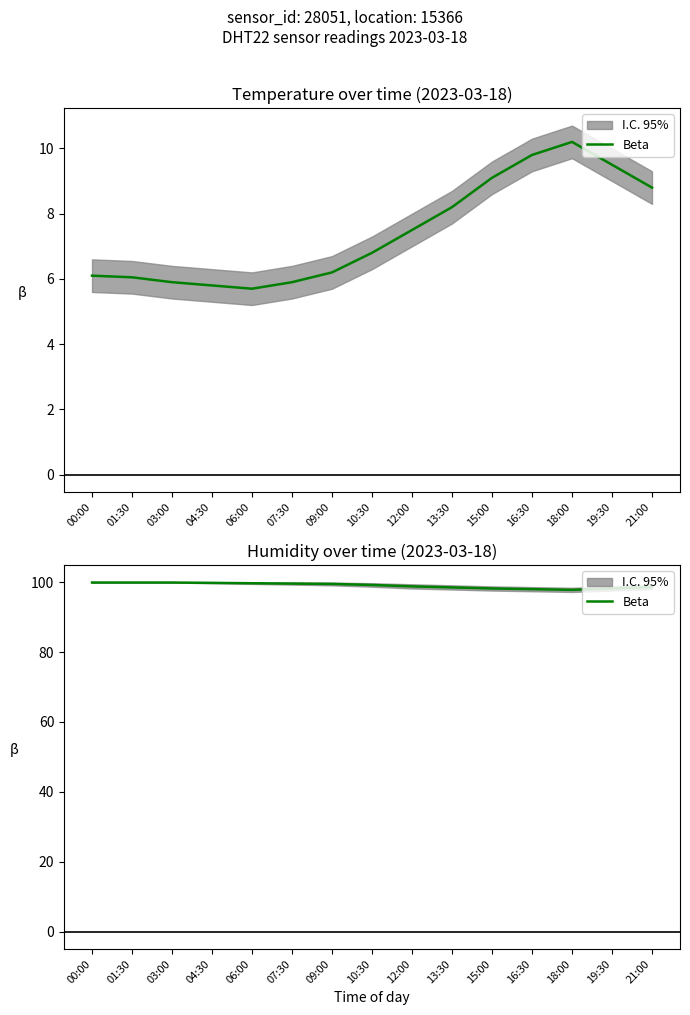

Where is the data nearest to the value 98?

16:30